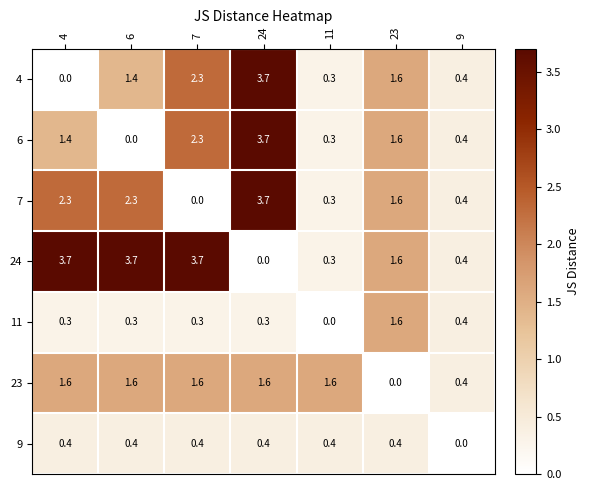

What is the greatest value displayed?

3.7